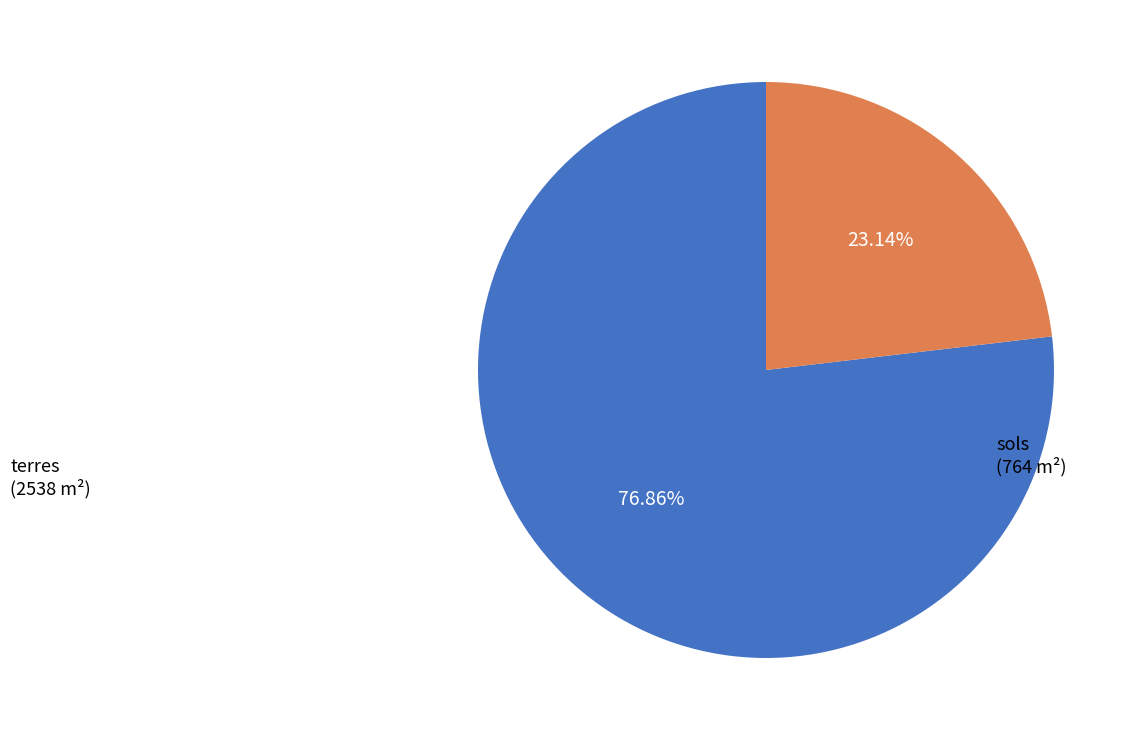

Is there a majority slice in this chart?

Yes